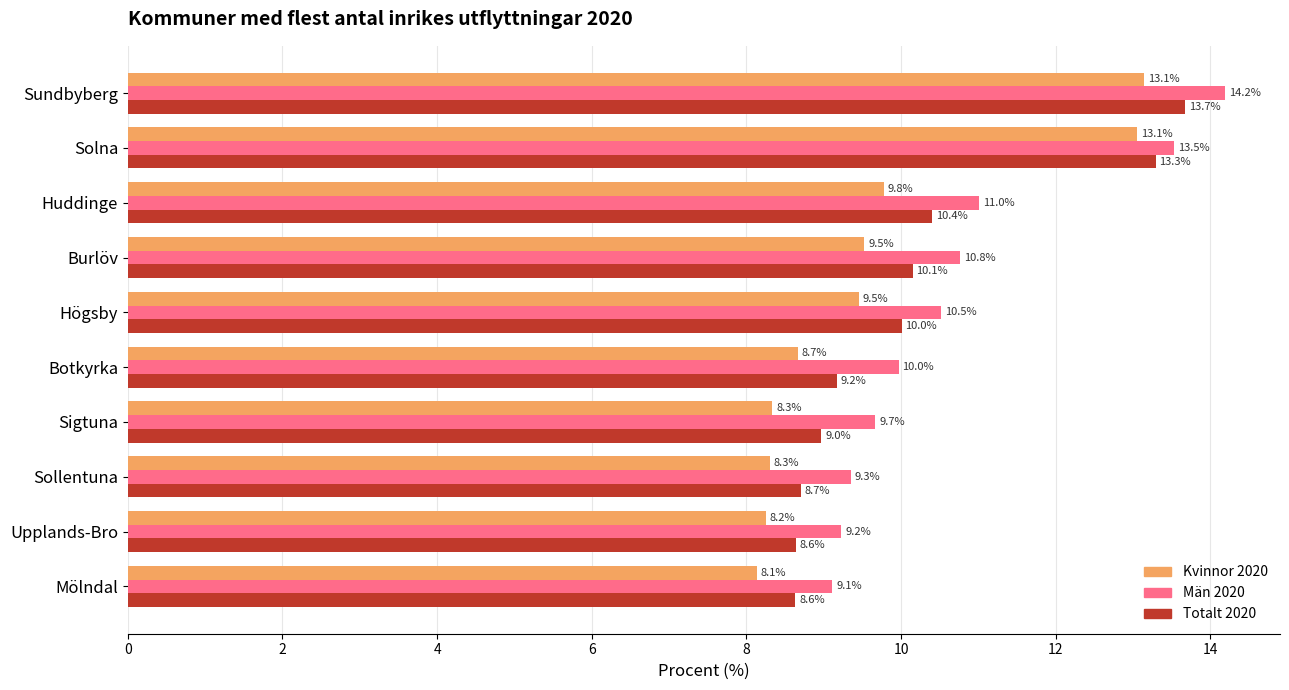

What is the sum of all Män 2020 values?

107.3